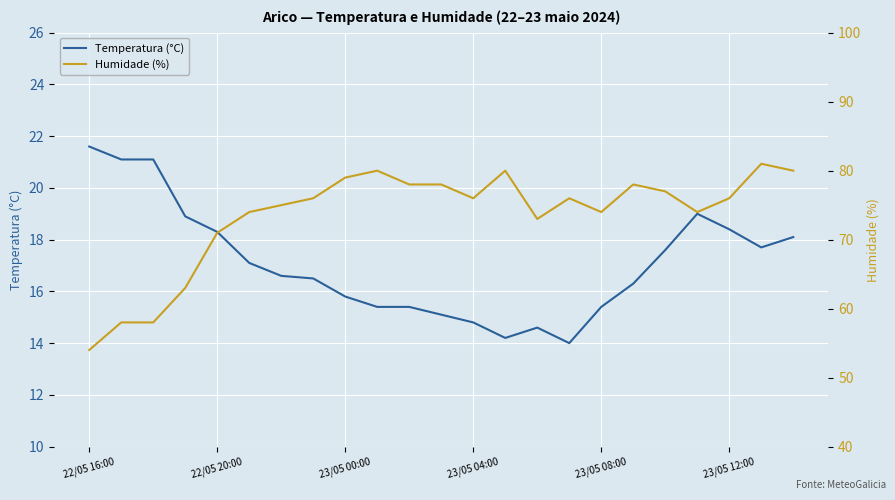

At which label does Temperatura (°C) reach its peak?

22/05 16:00